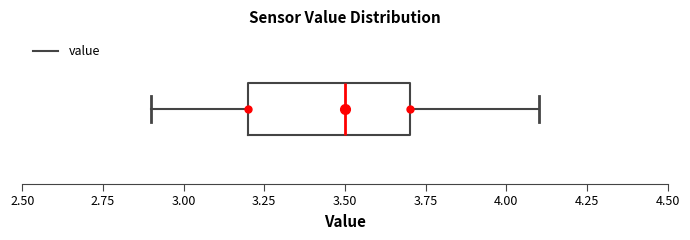

Transcribe this box plot: give where the median line is, the range the box spans, and where the two whiskers end, as read against the x-axis. The values are not printed on the chart, so give them approximately, as read against the axis.

median 3.5, box 3.2 to 3.7, whiskers 2.9 to 4.1